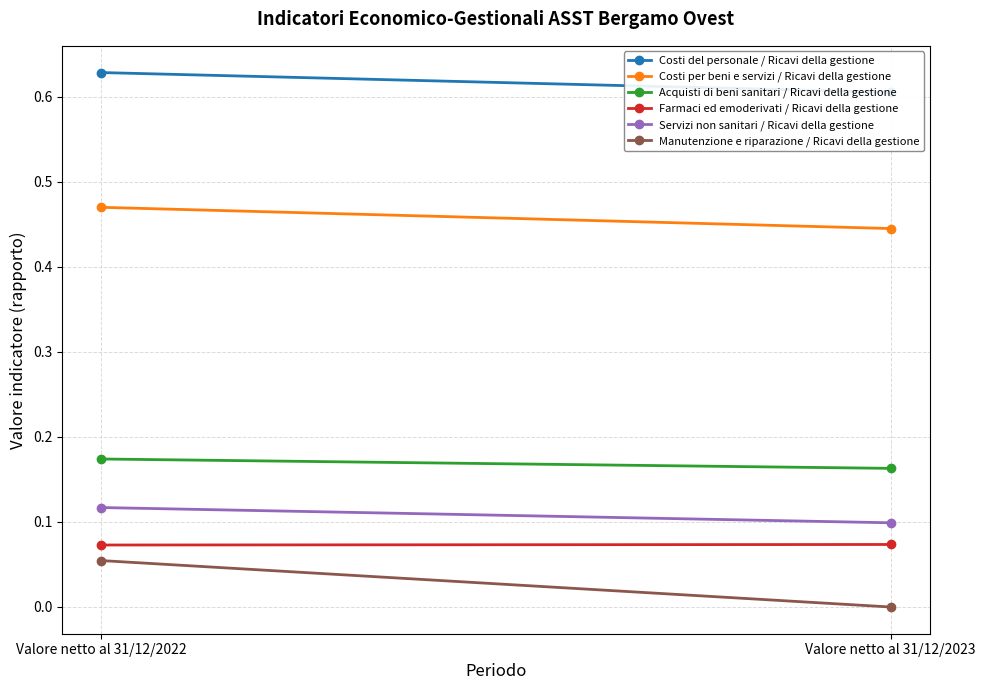

What is the greatest value displayed?

0.6